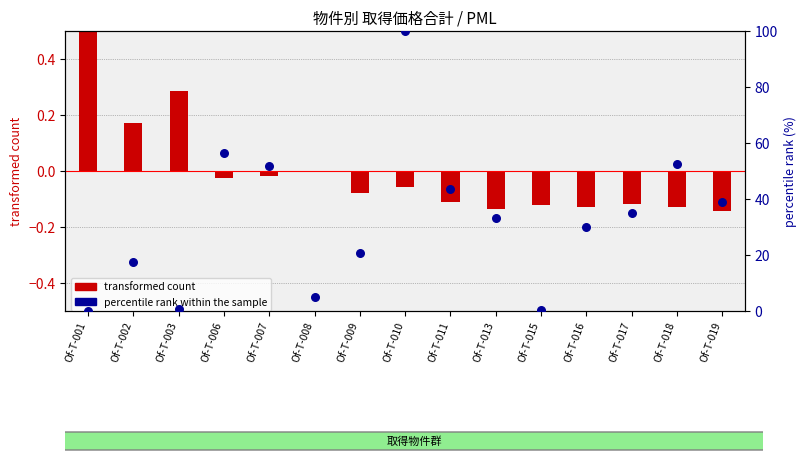

Which series contains the lowest Y value?

transformed count